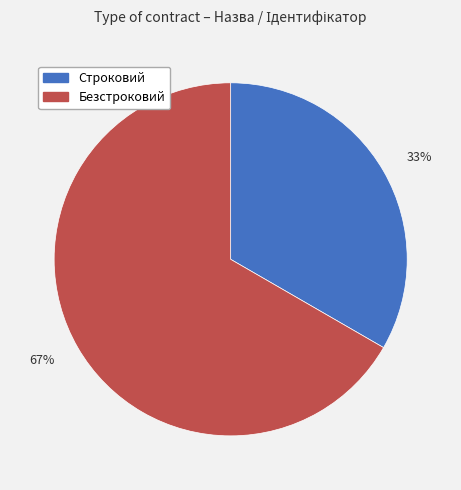

Combined, do 67% and 33% account for over 50%?

Yes